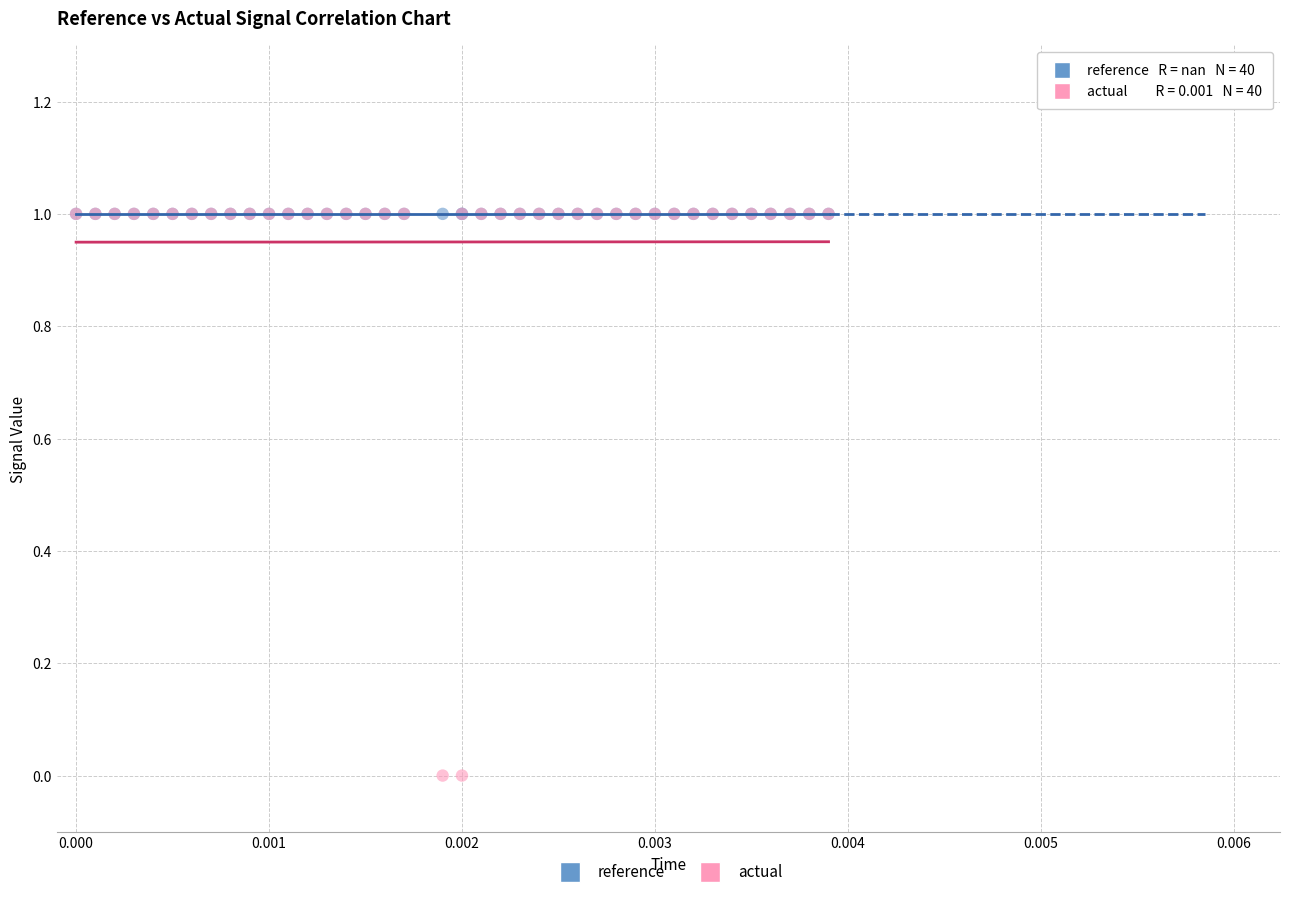

What are all the series names shown in the legend?

reference, actual